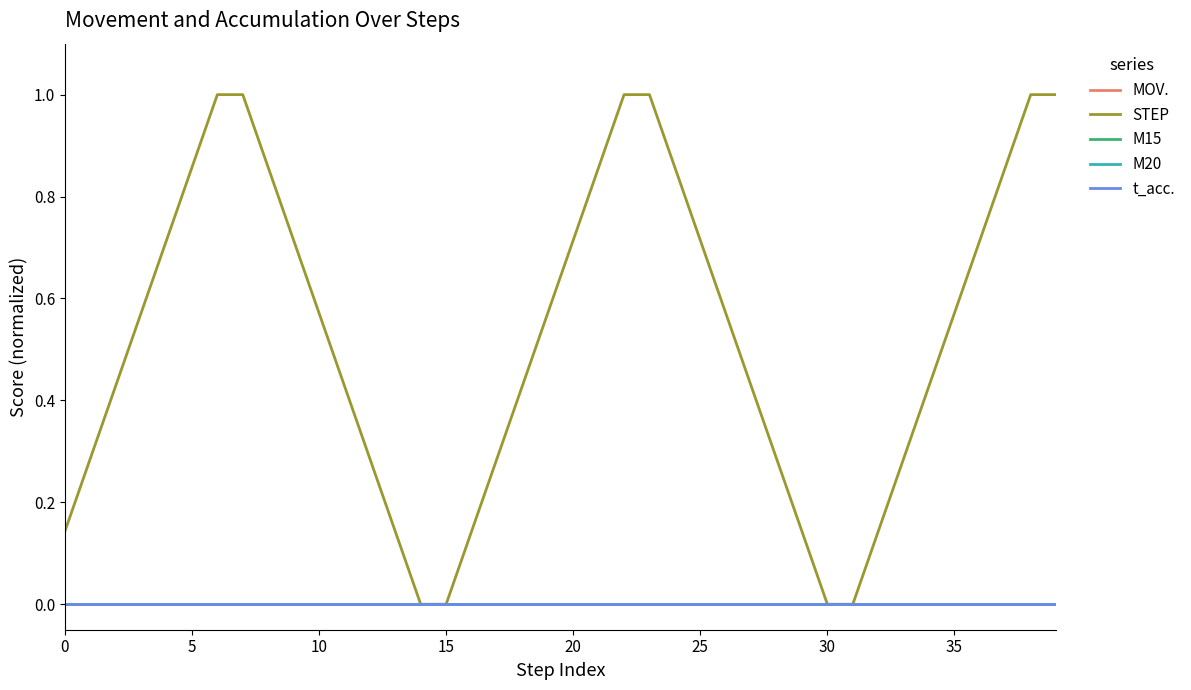

Reading right to left, extract all data points from this chart.

MOV.: 0.0	0.0	0.0	0.0	0.0	0.0	0.0	0.0	0.0	0.0	0.0	0.0	0.0	0.0	0.0	0.0	0.0	0.0	0.0	0.0	0.0	0.0	0.0	0.0	0.0	0.0	0.0	0.0	0.0	0.0	0.0	0.0	0.0	0.0	0.0	0.0	0.0	0.0	0.0	0.0
STEP: 1.0	1.0	0.9	0.7	0.6	0.4	0.3	0.1	0.0	0.0	0.1	0.3	0.4	0.6	0.7	0.9	1.0	1.0	0.9	0.7	0.6	0.4	0.3	0.1	0.0	0.0	0.1	0.3	0.4	0.6	0.7	0.9	1.0	1.0	0.9	0.7	0.6	0.4	0.3	0.1
M15: 0.0	0.0	0.0	0.0	0.0	0.0	0.0	0.0	0.0	0.0	0.0	0.0	0.0	0.0	0.0	0.0	0.0	0.0	0.0	0.0	0.0	0.0	0.0	0.0	0.0	0.0	0.0	0.0	0.0	0.0	0.0	0.0	0.0	0.0	0.0	0.0	0.0	0.0	0.0	0.0
M20: 0.0	0.0	0.0	0.0	0.0	0.0	0.0	0.0	0.0	0.0	0.0	0.0	0.0	0.0	0.0	0.0	0.0	0.0	0.0	0.0	0.0	0.0	0.0	0.0	0.0	0.0	0.0	0.0	0.0	0.0	0.0	0.0	0.0	0.0	0.0	0.0	0.0	0.0	0.0	0.0
t_acc.: 0.0	0.0	0.0	0.0	0.0	0.0	0.0	0.0	0.0	0.0	0.0	0.0	0.0	0.0	0.0	0.0	0.0	0.0	0.0	0.0	0.0	0.0	0.0	0.0	0.0	0.0	0.0	0.0	0.0	0.0	0.0	0.0	0.0	0.0	0.0	0.0	0.0	0.0	0.0	0.0